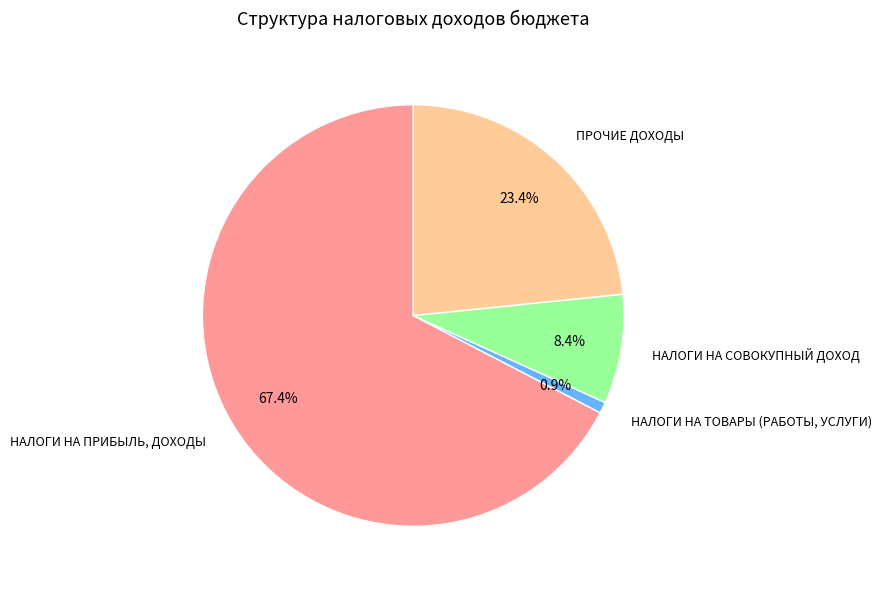

Rank the categories by value from highest to lowest.

НАЛОГИ НА ПРИБЫЛЬ, ДОХОДЫ, ПРОЧИЕ ДОХОДЫ, НАЛОГИ НА СОВОКУПНЫЙ ДОХОД, НАЛОГИ НА ТОВАРЫ (РАБОТЫ, УСЛУГИ)